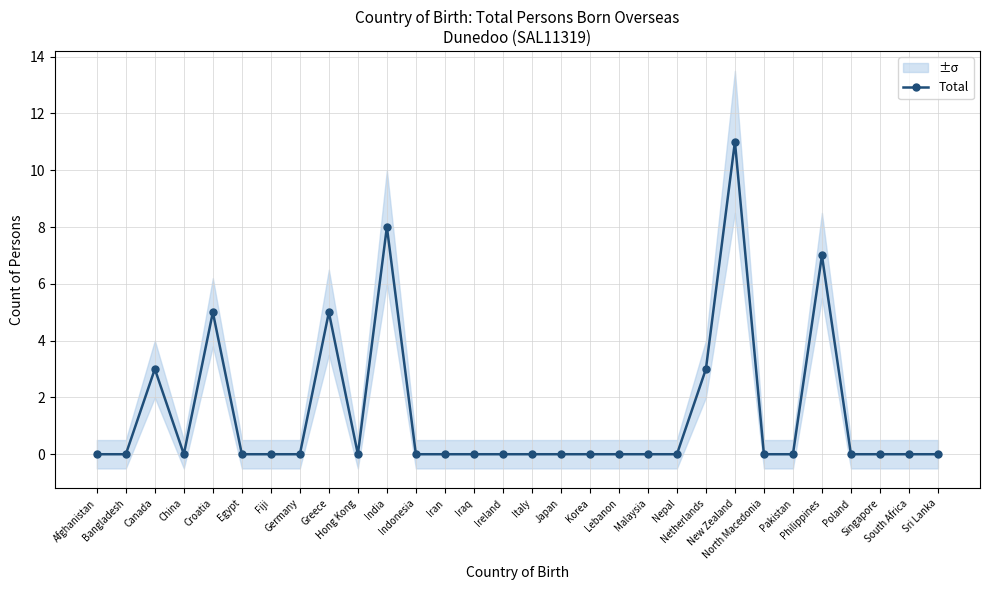

Where is the first local maximum?

Canada